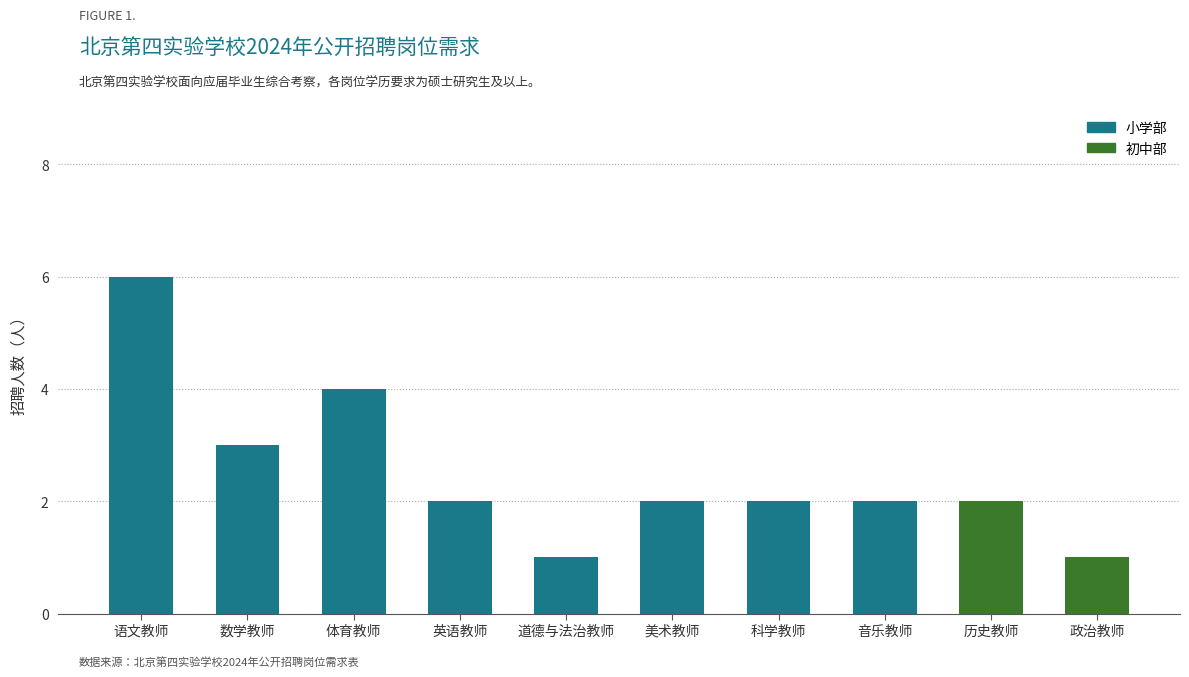

What is the sum of all values?

25